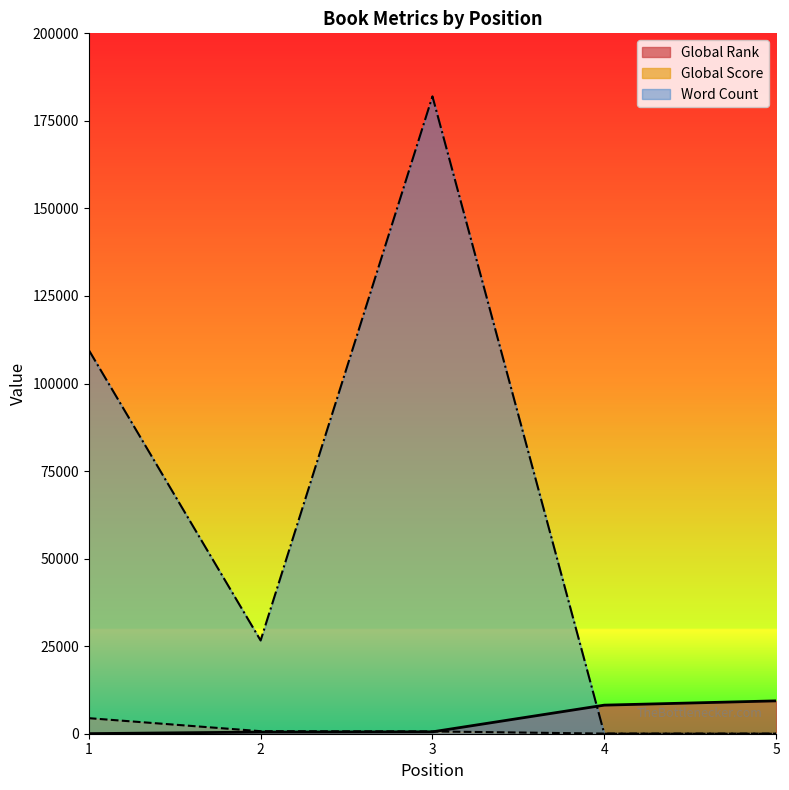

Where does the Word Count series first go above 26622?

1